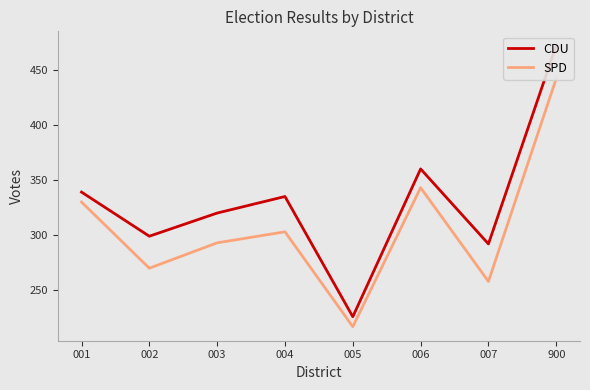

What is the sum of all SPD values?

2456